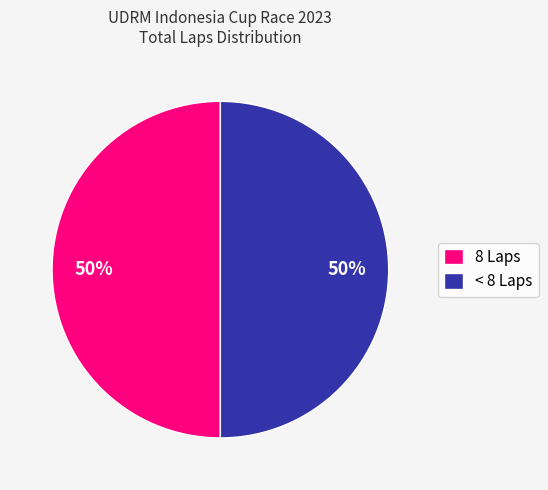

What is the ratio of the value at 8 Laps to the value at < 8 Laps?

1.0